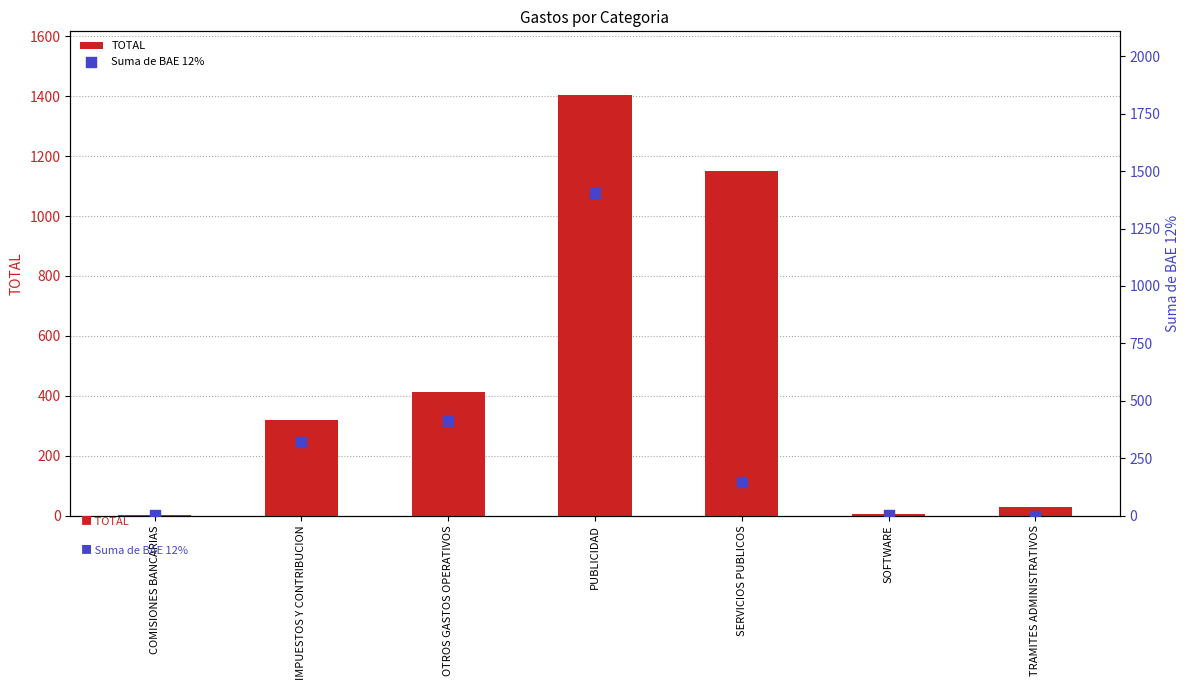

Which series contains the highest Y value?

TOTAL